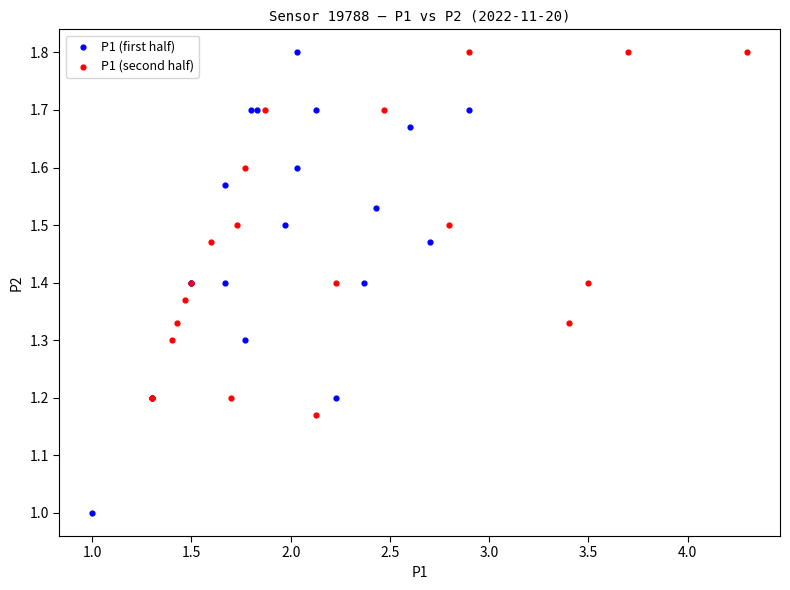

Which series has the widest spread of Y values?

P1 (first half)